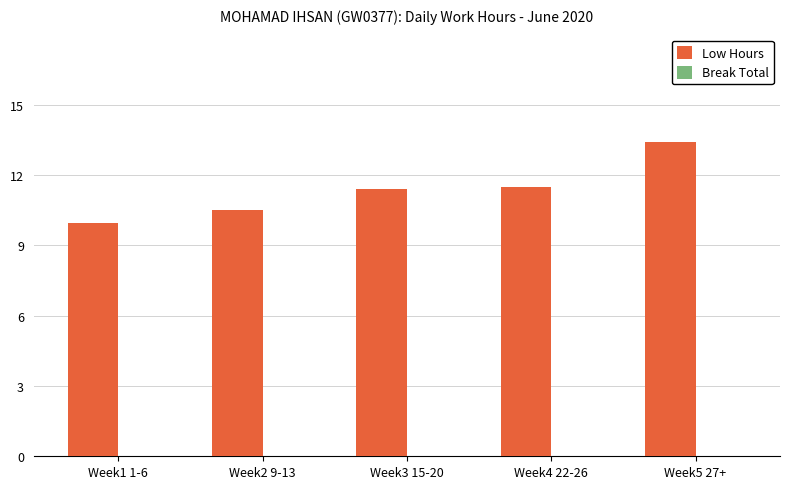

At which label does the data first exceed 11?

Week3 15-20